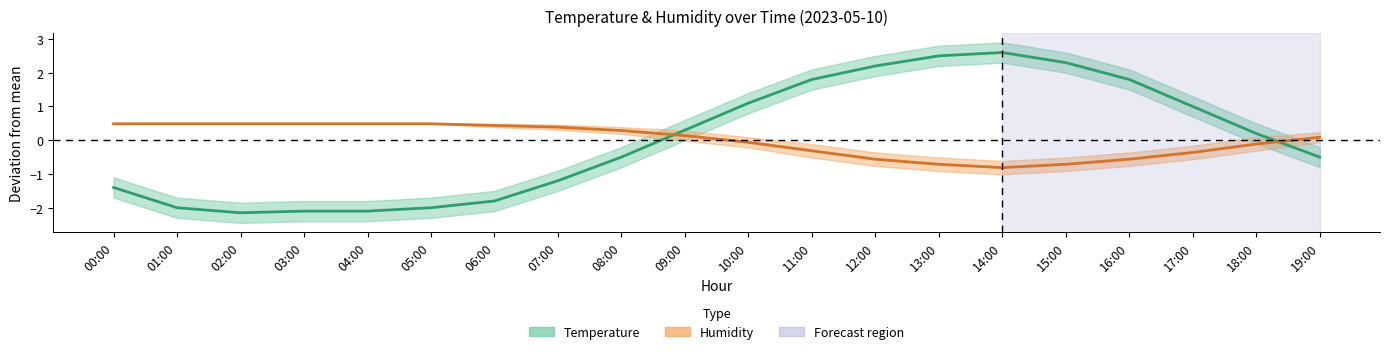

Which has a higher value, 19:00 or 13:00?

13:00